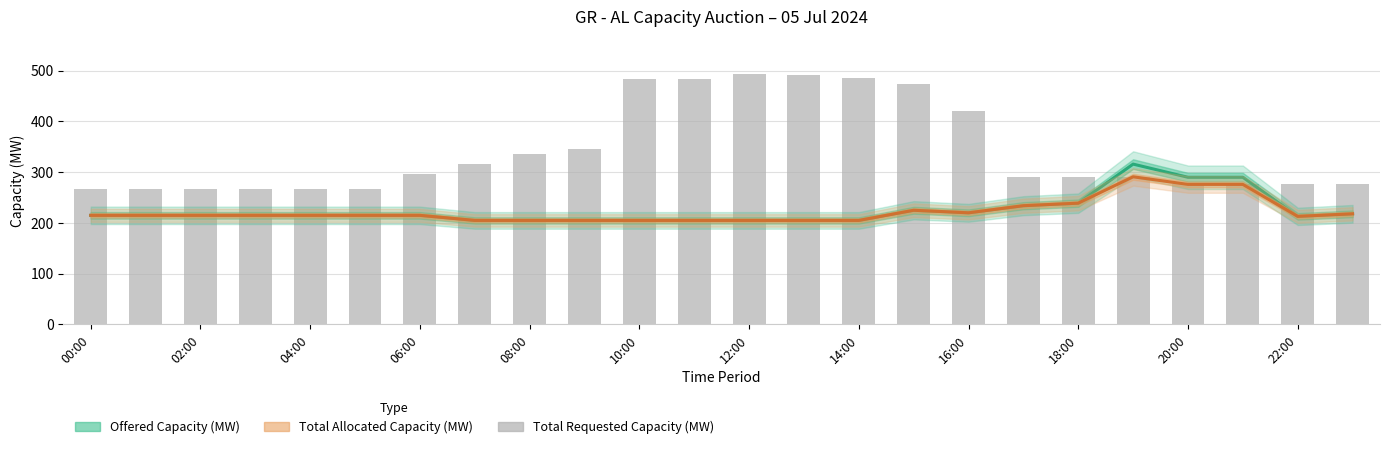

At which label does Total Allocated Capacity (MW) first exceed 215?

15